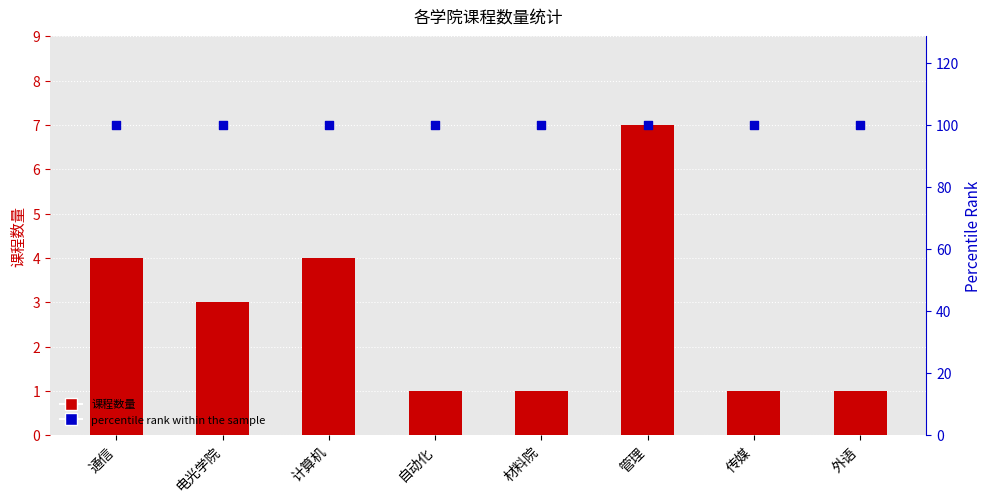

Which series has the largest total across all categories?

percentile rank within the sample